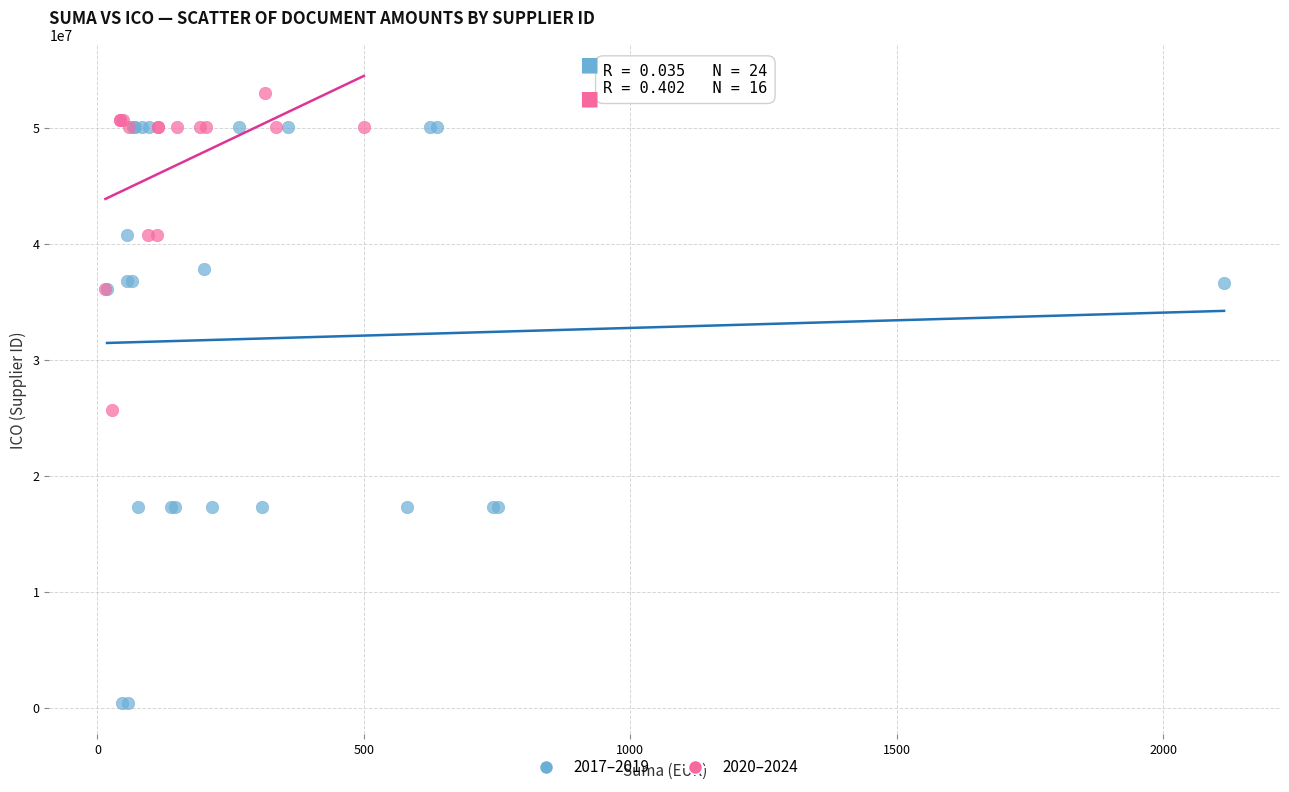

Which series has the largest Y range (max minus min)?

2017–2019